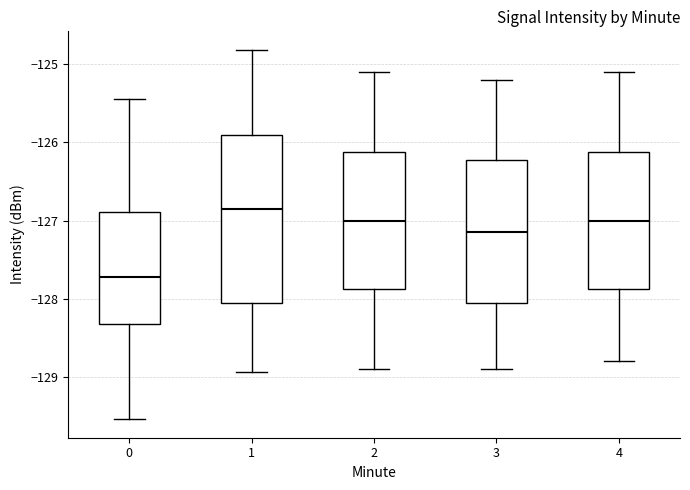

Which box's median line is the lowest?

0